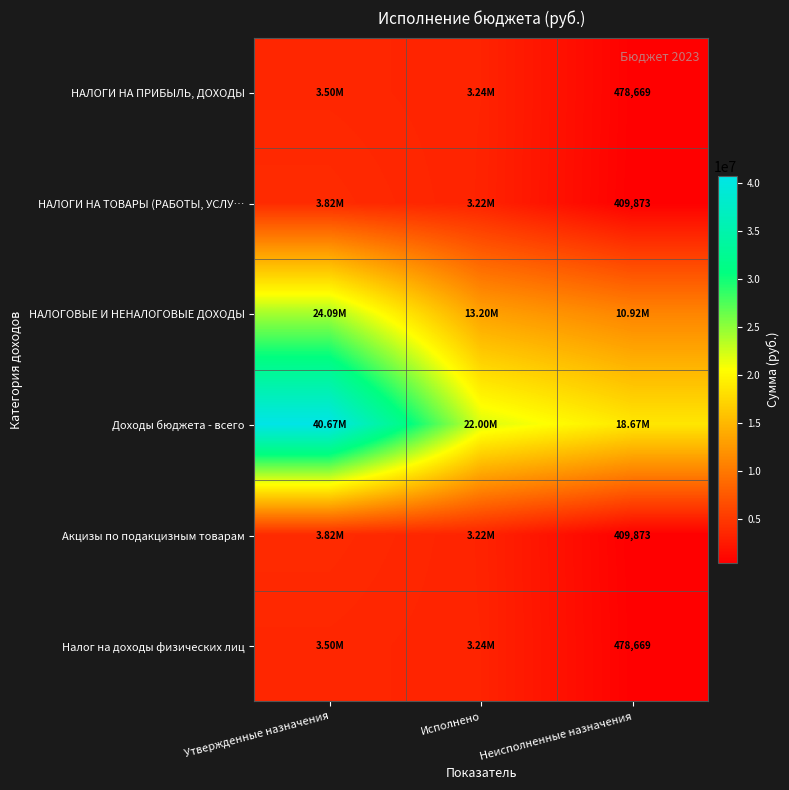

What is the maximum value shown in the chart?

40673842.7